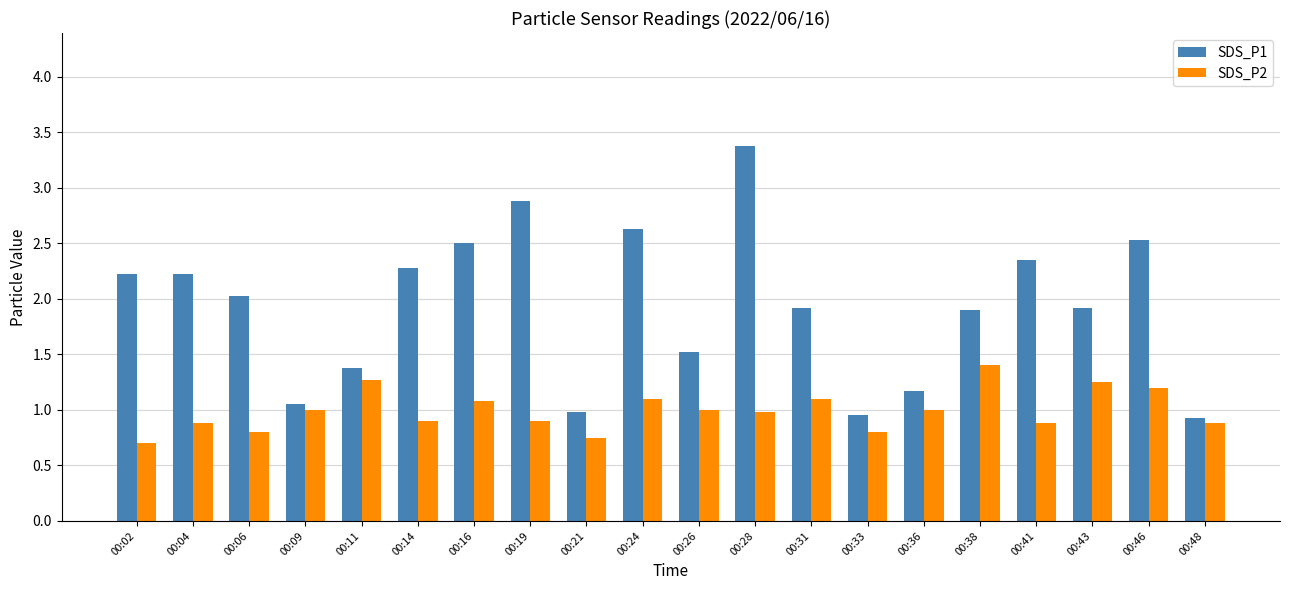

How many data points in SDS_P1 are less than 2?

10